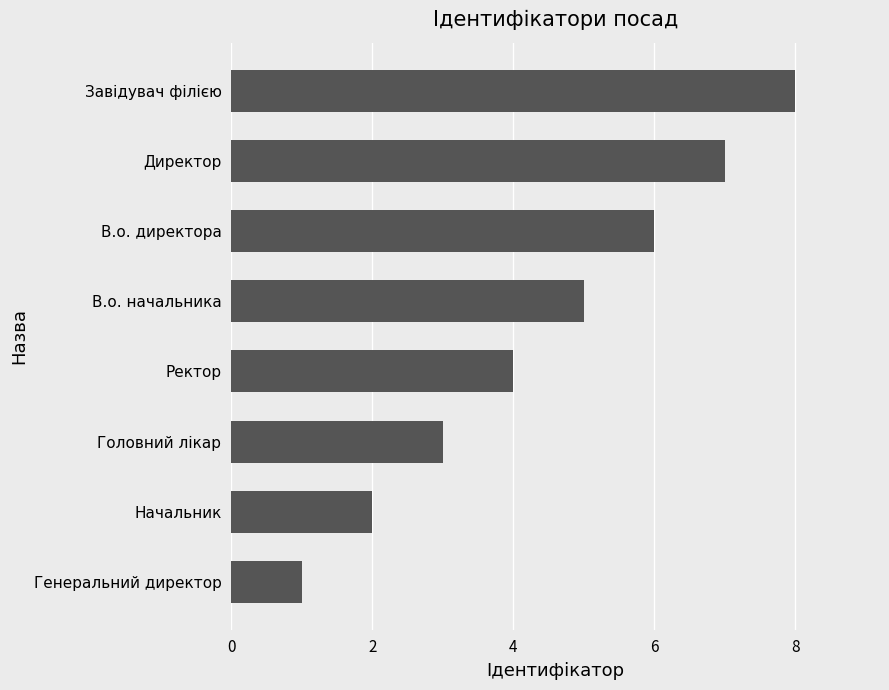

List the labels in order of value, largest first.

Завідувач філією, Директор, В.о. директора, В.о. начальника, Ректор, Головний лікар, Начальник, Генеральний директор